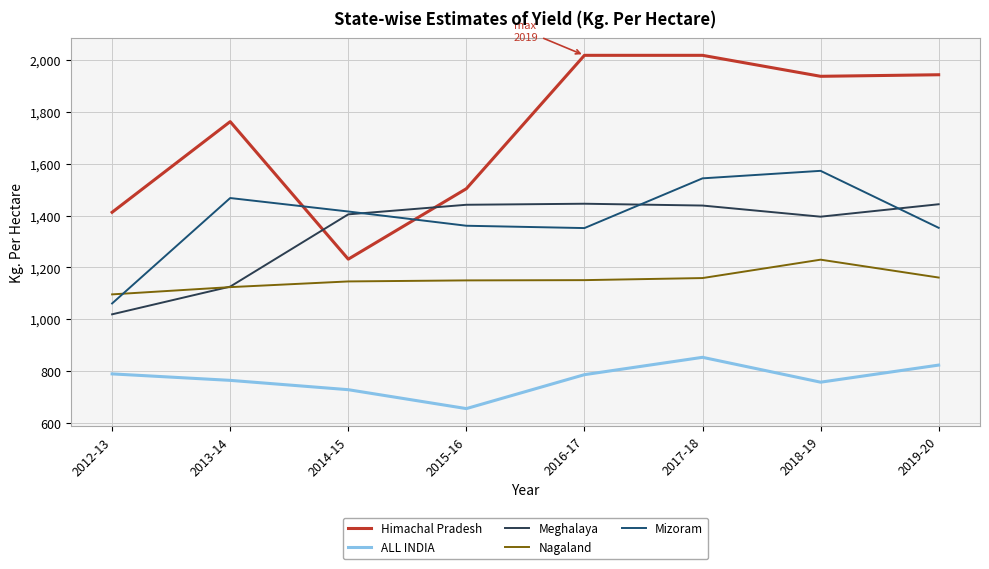

What is the difference between the maximum and minimum values in the ALL INDIA series?

198